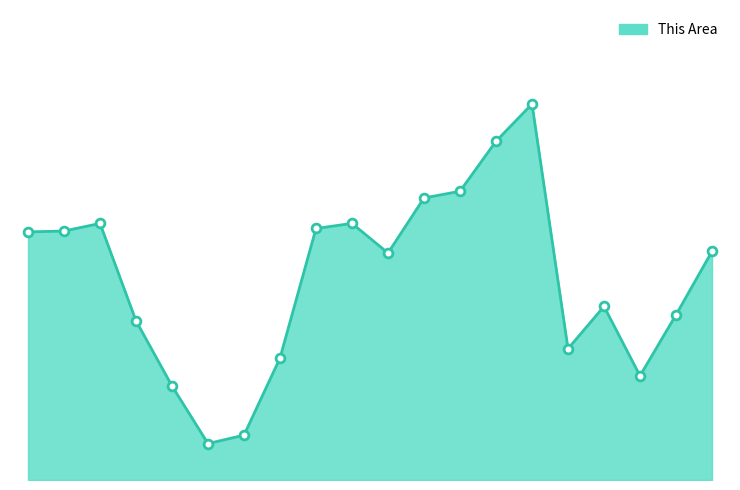

Does the chart have visible grid lines?

No